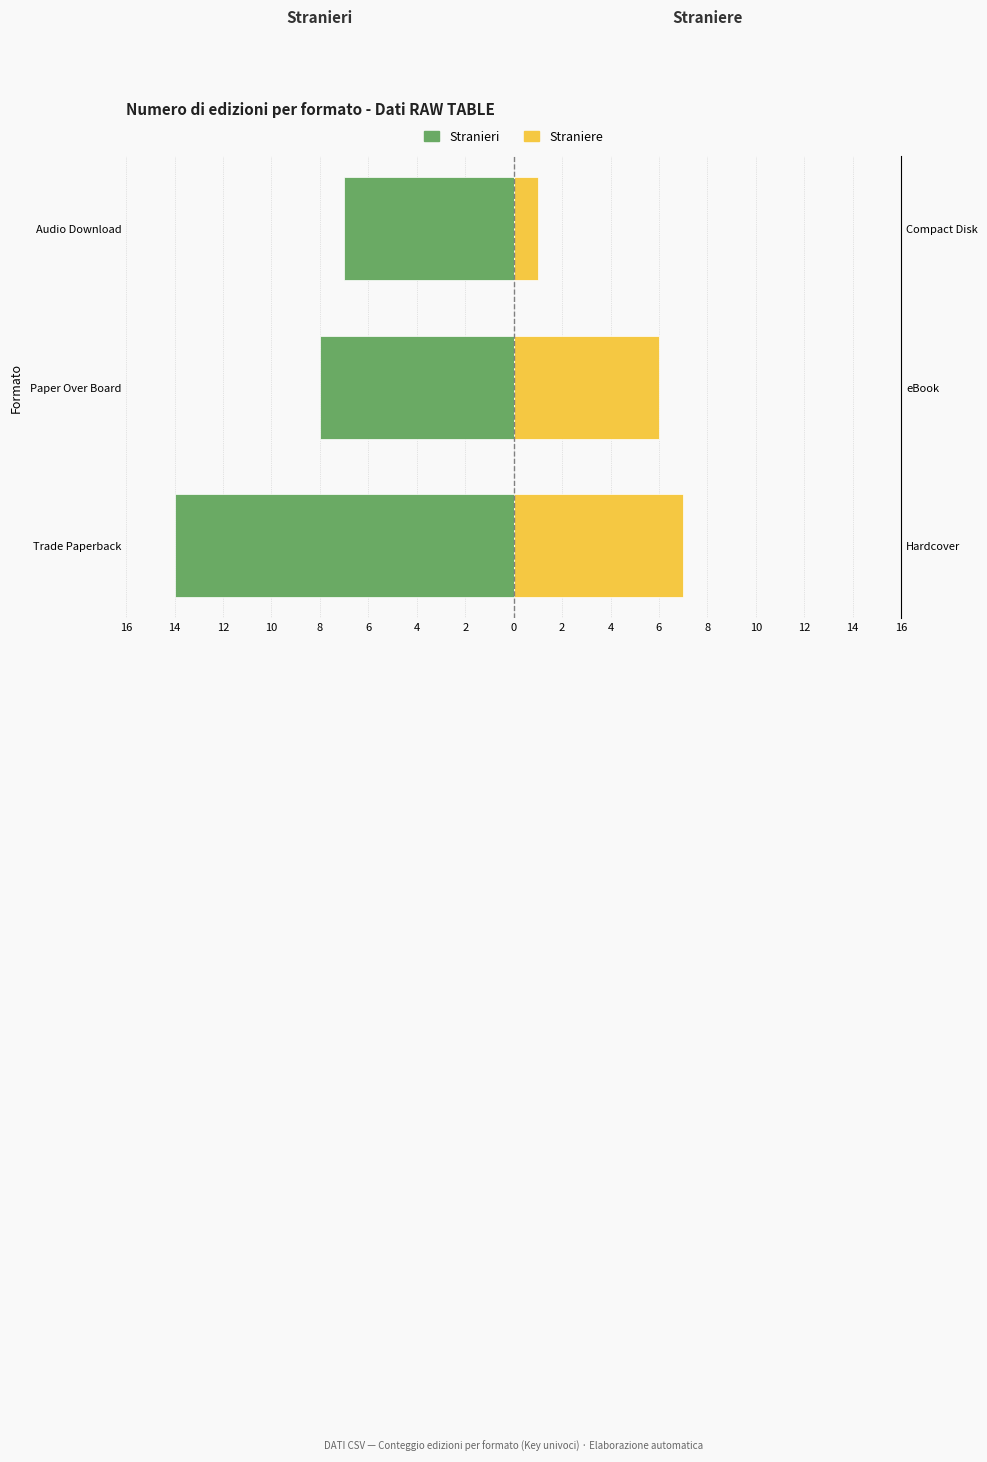

Reading left to right, list all the values displayed in this chart.

Stranieri: 16=-14	14=-8	12=-7
Straniere: 16=7	14=6	12=1